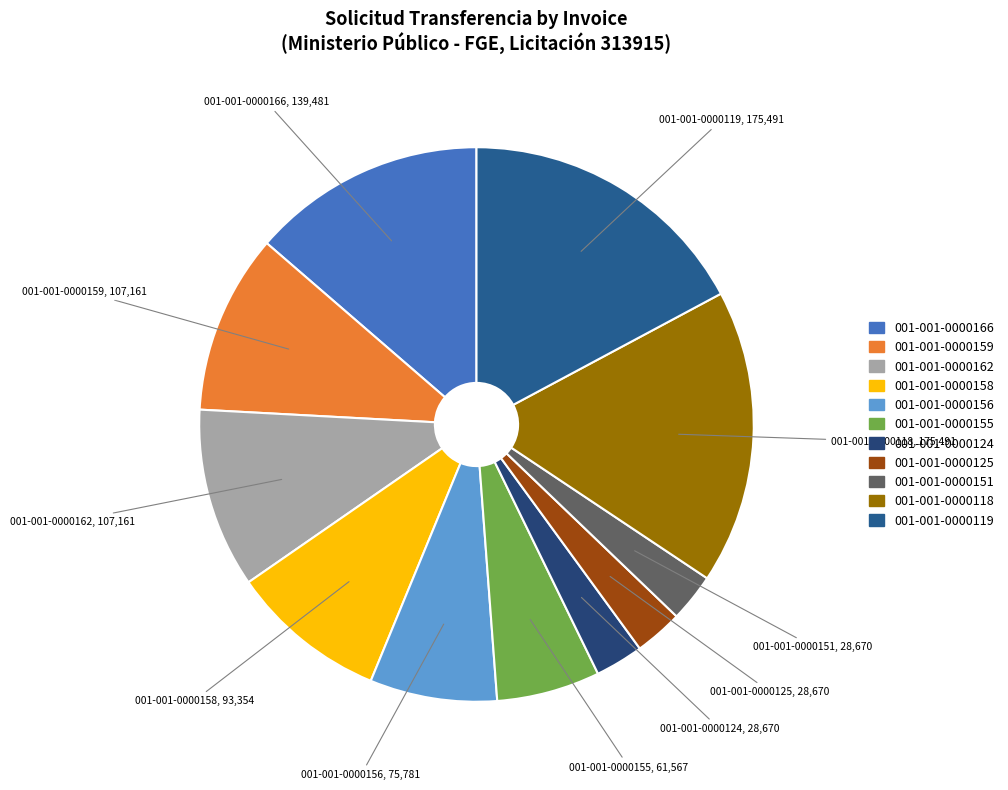

Which has a higher value, 001-001-0000156 or 001-001-0000166?

001-001-0000166